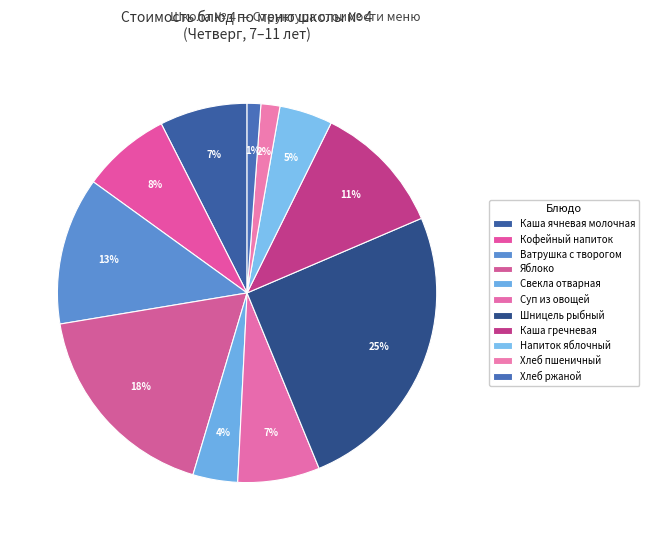

Which slice is the largest?

Шницель рыбный